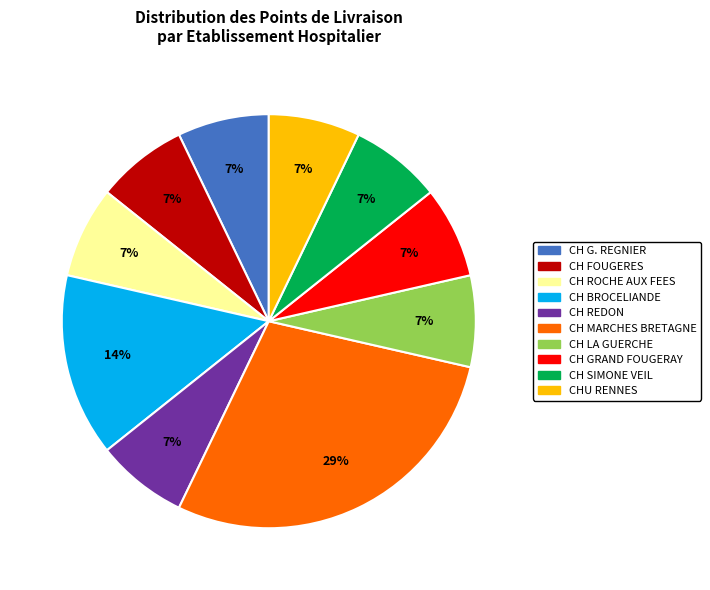

To the nearest percent, what is the average slice percentage?

10%